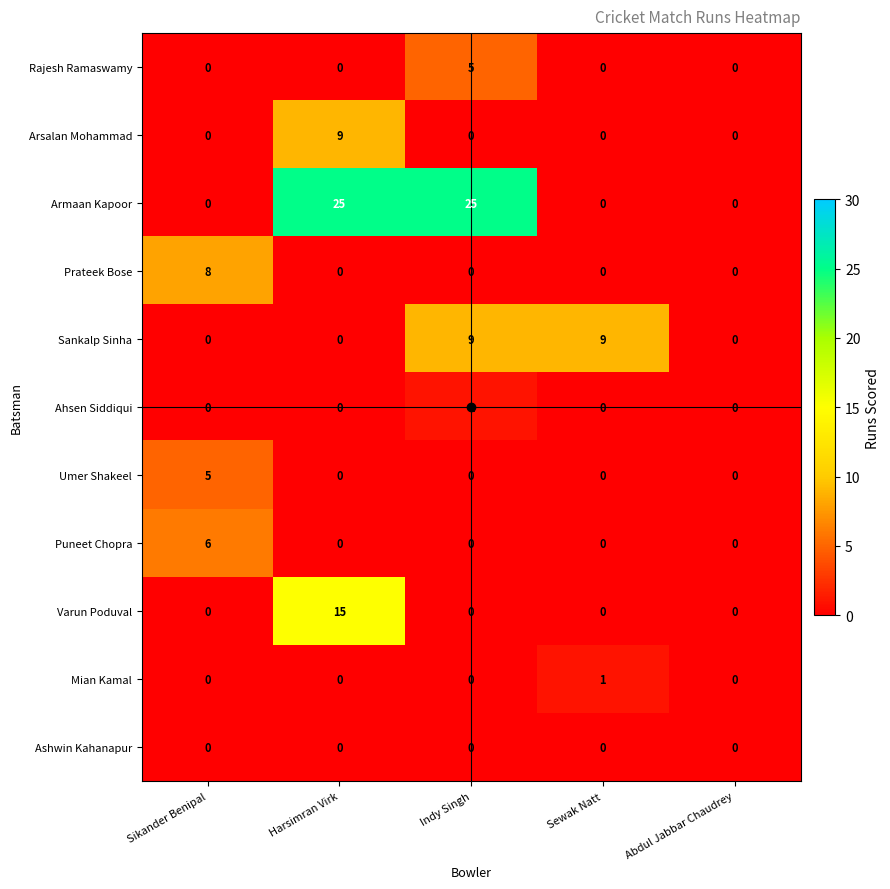

How many series are shown in this chart?

11